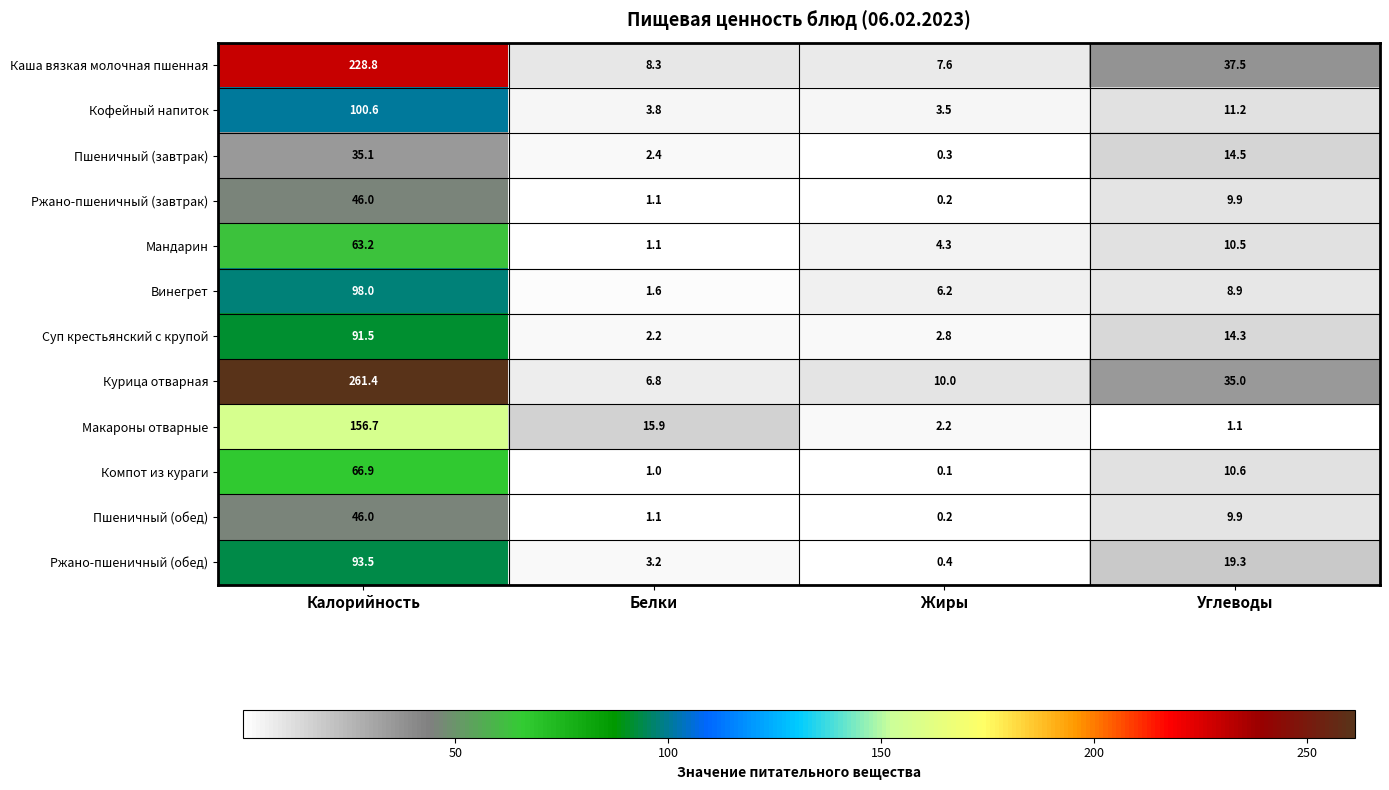

True or false: Пшеничный (завтрак) has a value of 47.4 at Калорийность.

False